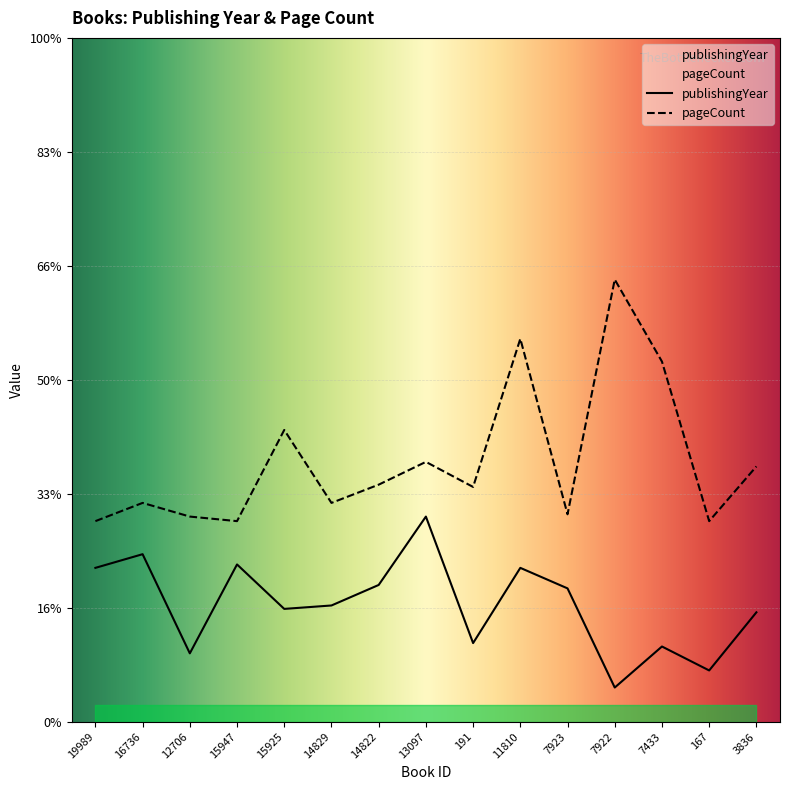

How many series are shown in this chart?

2